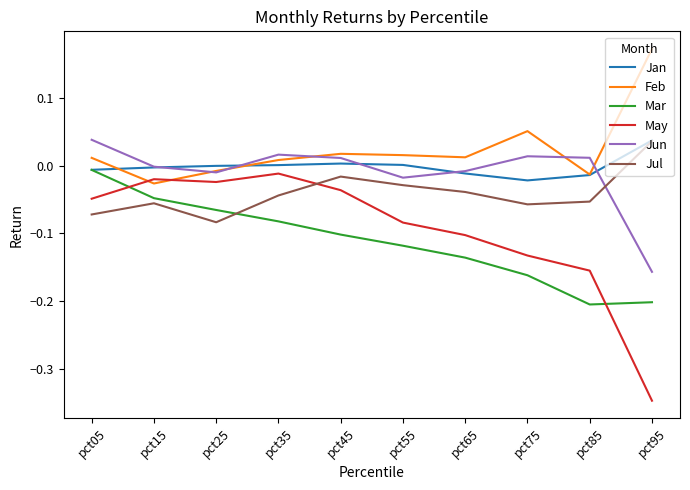

Does the chart display data point markers on the line(s)?

No